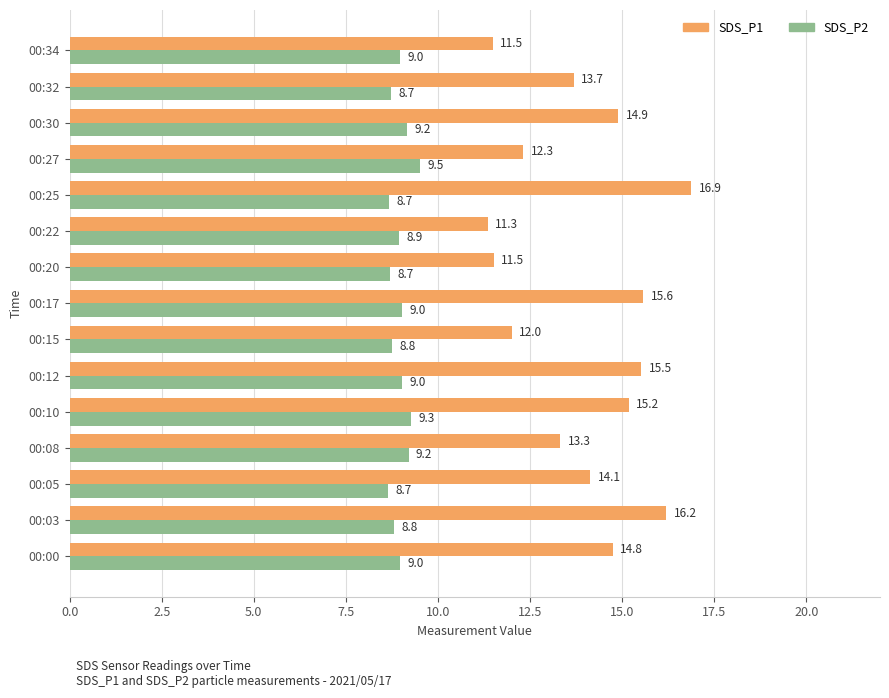

Is the value of SDS_P2 at 00:30 greater than the value of SDS_P1 at 00:08?

No